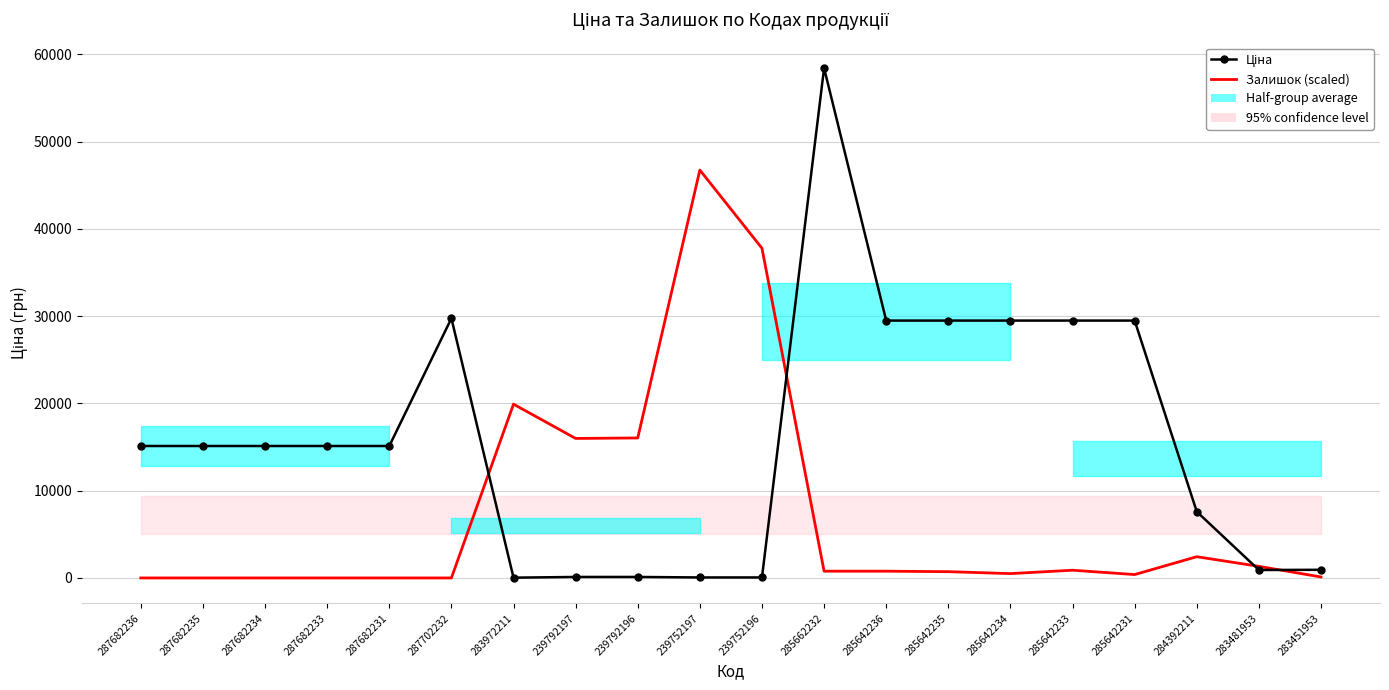

Between 285642233 and 287682234, which is larger?

285642233